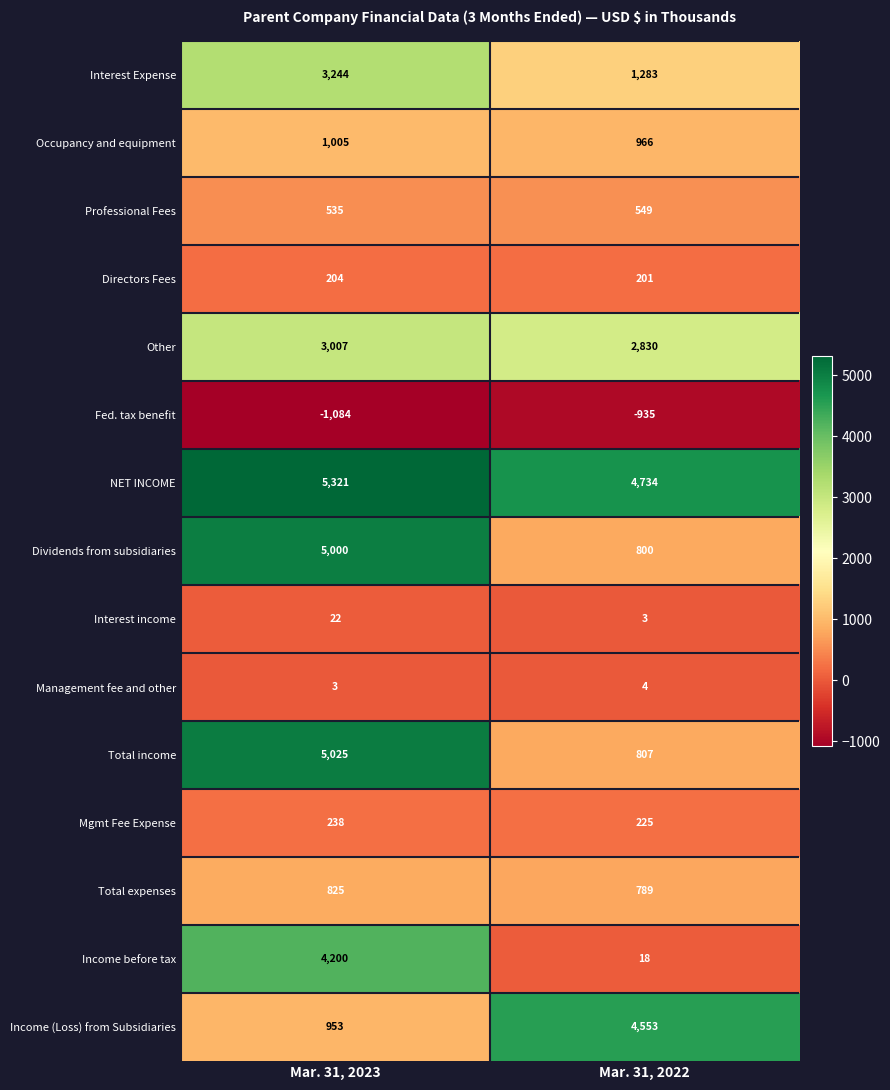

Which series has the largest range (max minus min)?

Total income